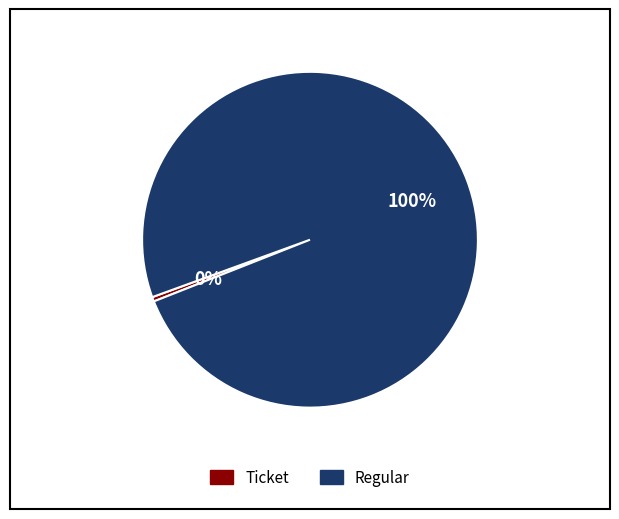

Is there a majority slice in this chart?

Yes